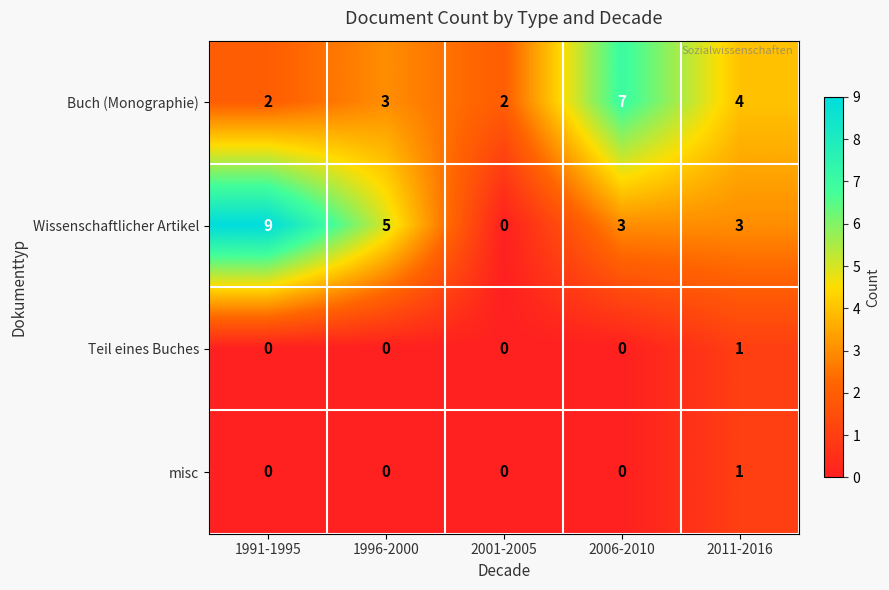

Between 1996-2000 and 2001-2005, which series saw the biggest shift?

Wissenschaftlicher Artikel